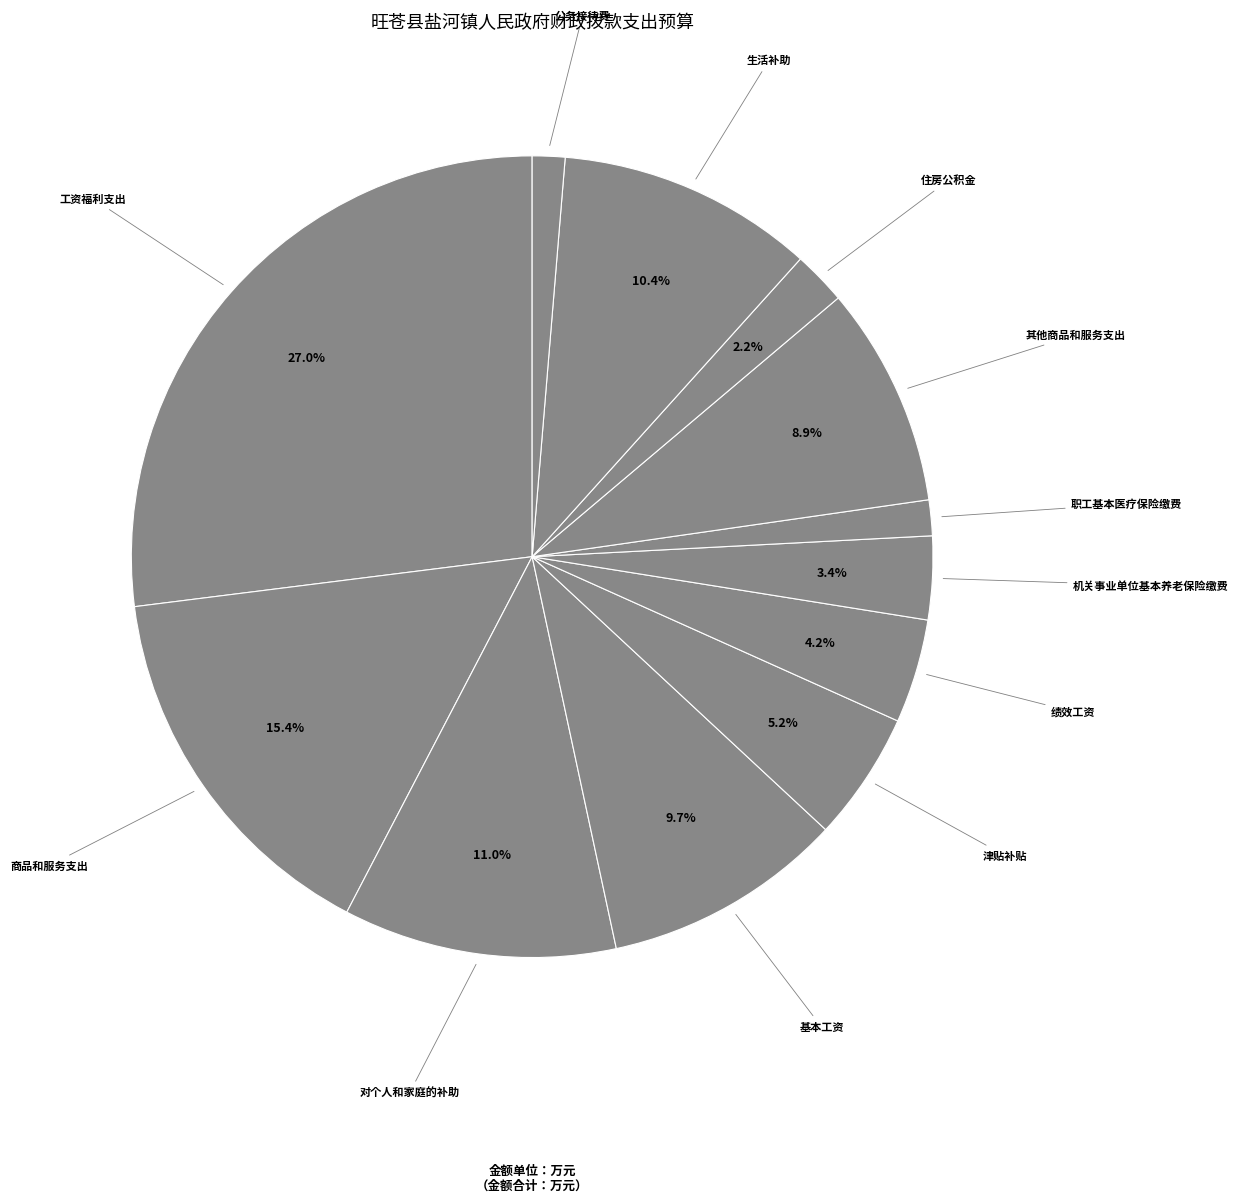

To the nearest percent, what percentage of the pie is 生活补助?

10%